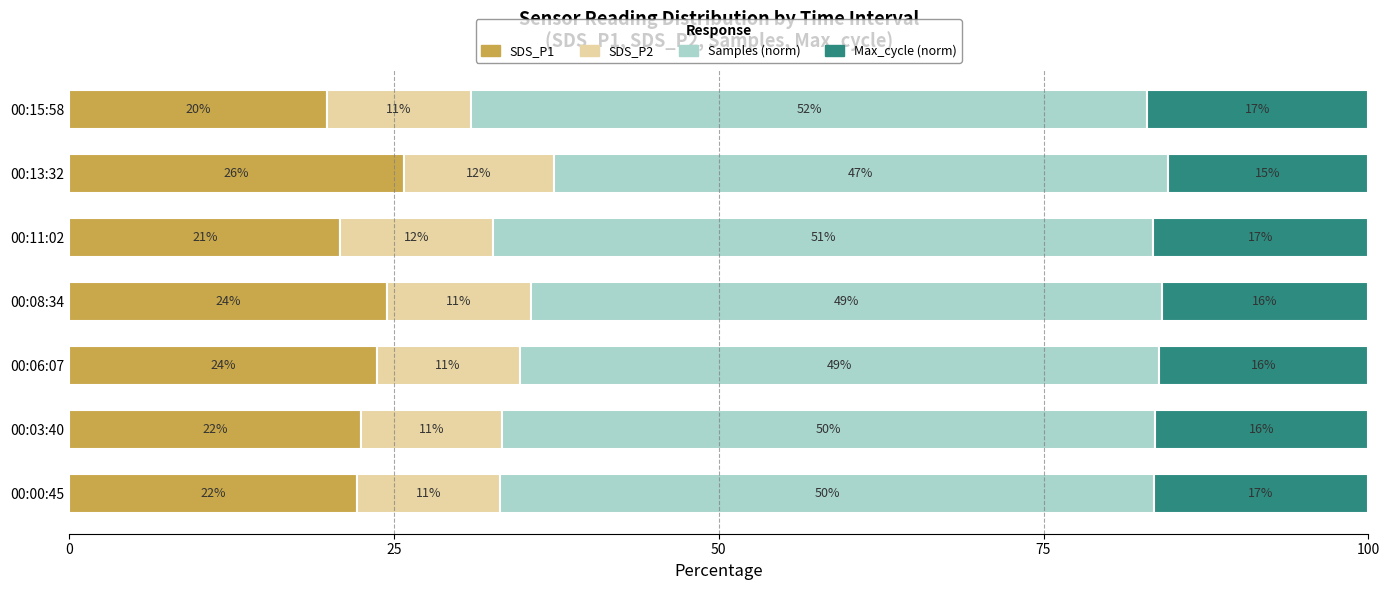

The SDS_P1 series shows 36.7 at 00:03:40. True or false?

False